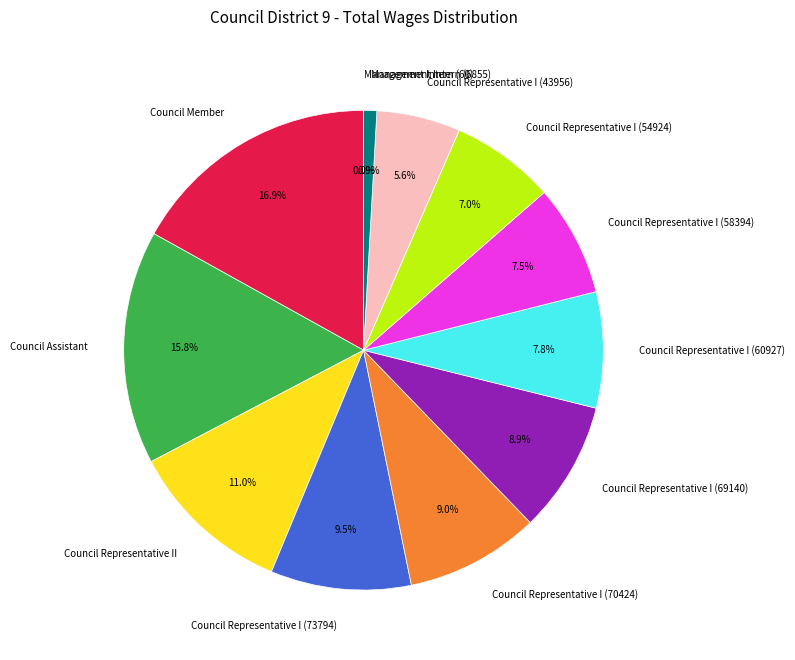

Is there a majority slice in this chart?

No